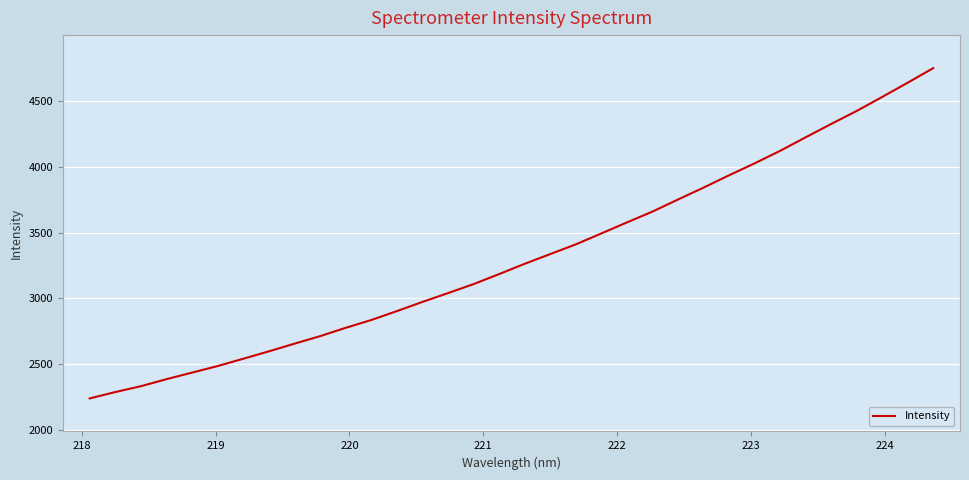

True or false: there are more than 1 points higher than both neighbors.

False